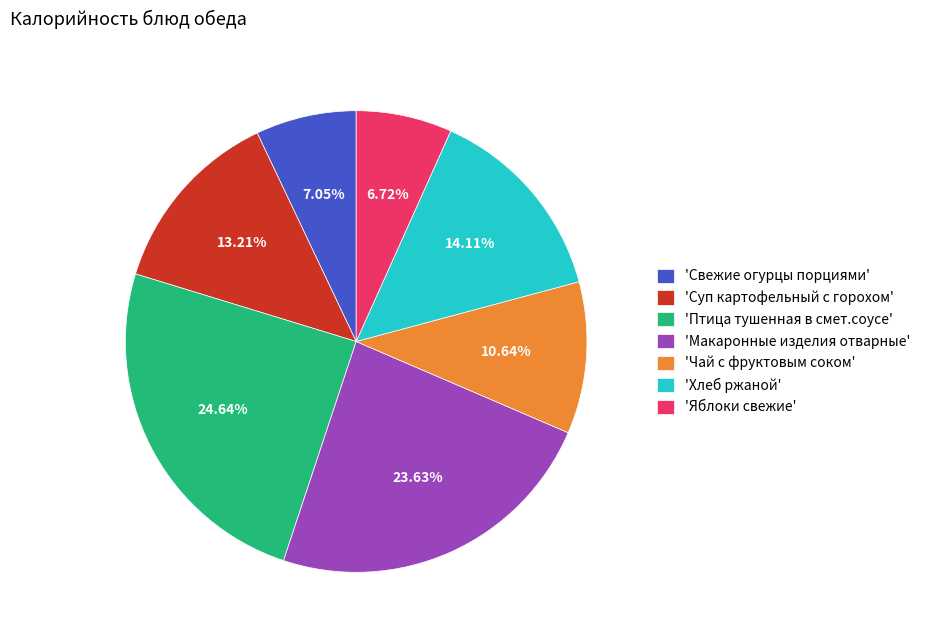

To the nearest percent, what is the difference between the largest and smallest slice percentages?

18%